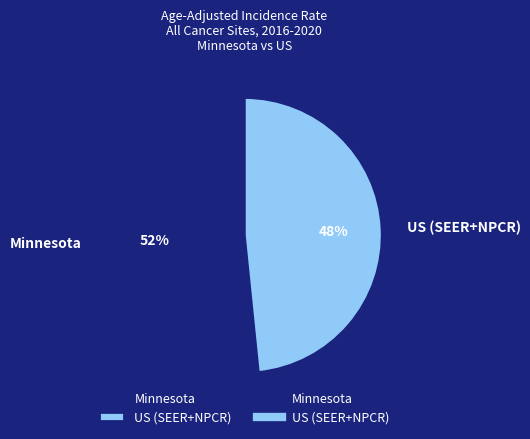

What is the largest slice in the pie chart?

Minnesota